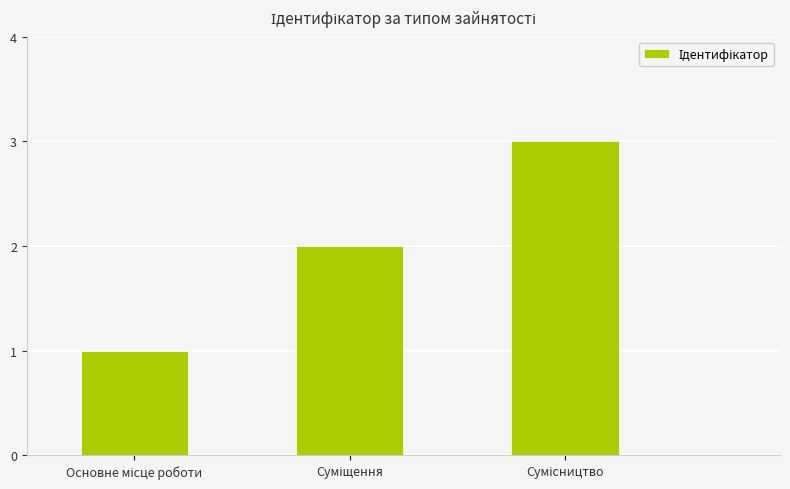

Does the chart contain any negative values?

No